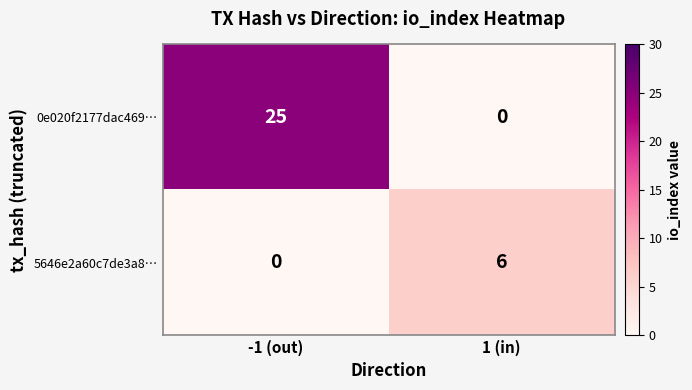

How many values in the 5646e2a60c7de3a8… series are below 6?

1